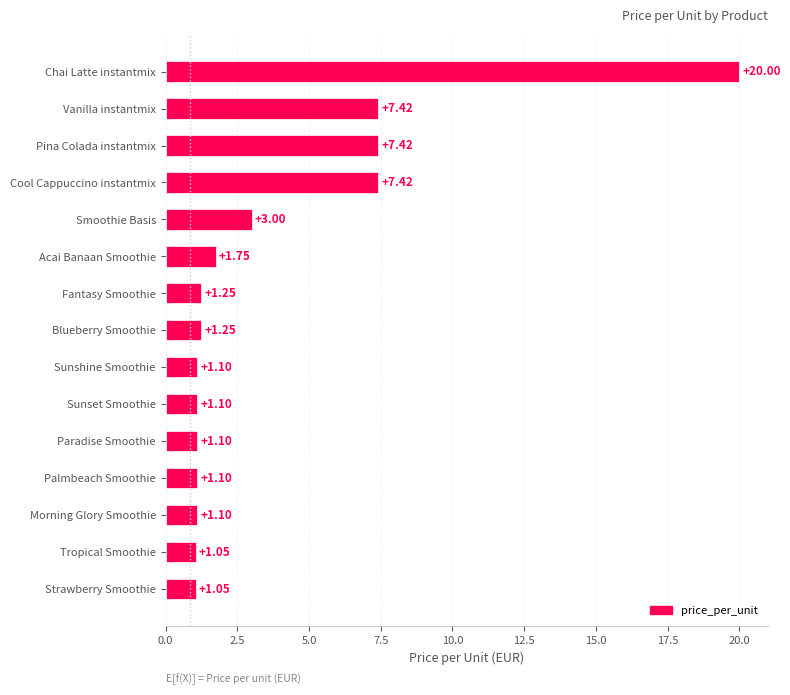

Approximately how many times larger is the value at Chai Latte instantmix compared to Tropical Smoothie?

19.0